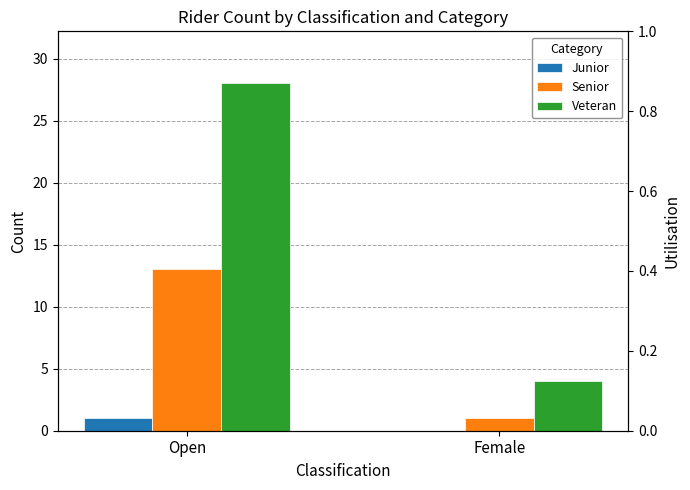

Count the Junior values in the range 0 to 1.

2